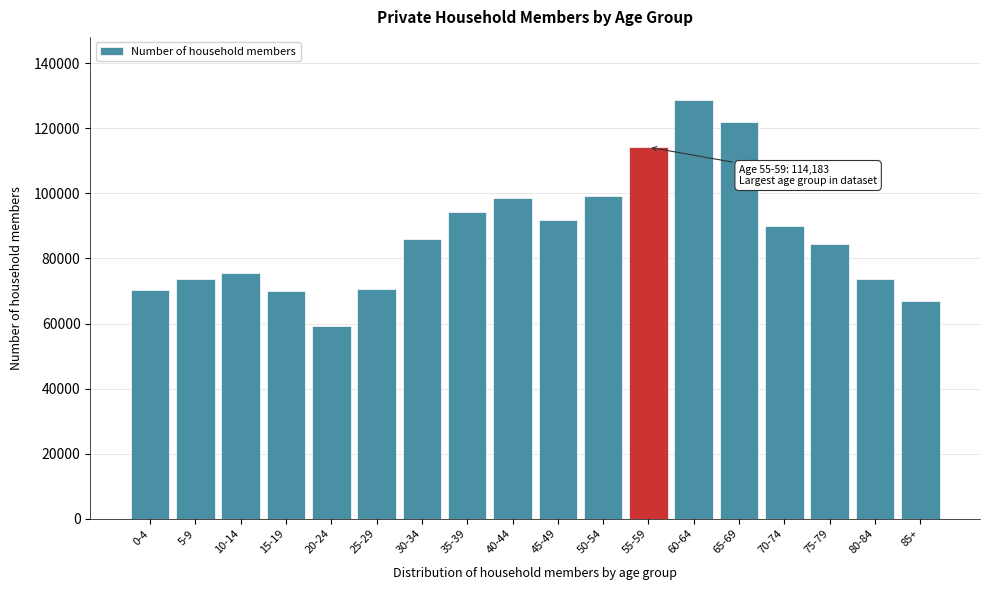

Approximately how many times larger is the value at 20-24 compared to 60-64?

0.5